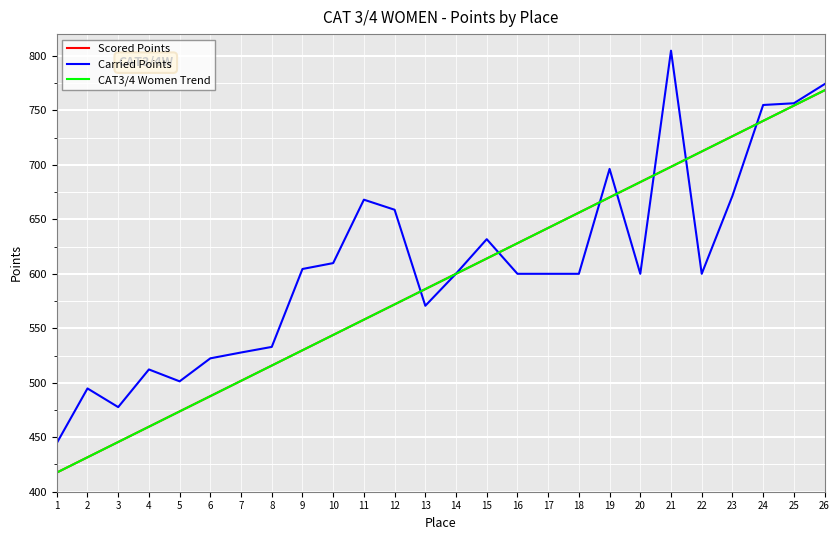

At which category is the sum across all series the highest?

26